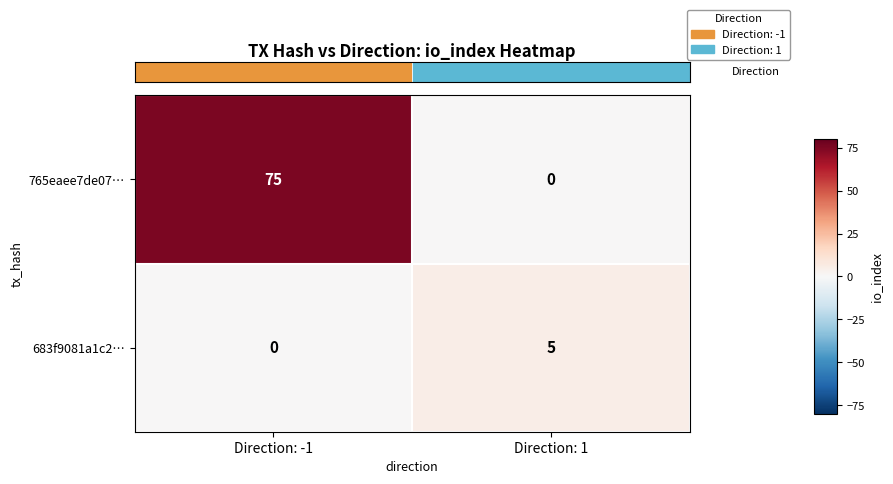

True or false: 765eaee7de07… has a value of 0 at Direction: 1.

True